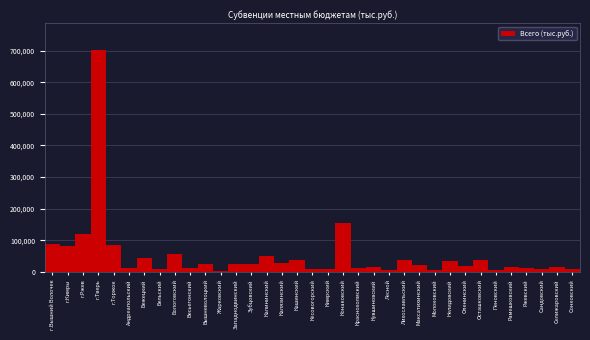

Read the value at Максатихинский.

22646